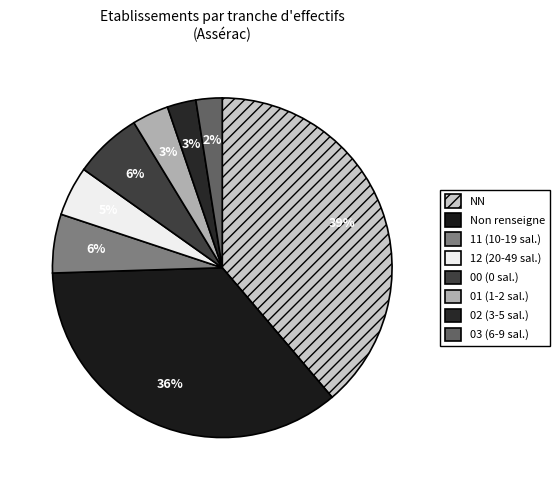

Is there a majority slice in this chart?

No